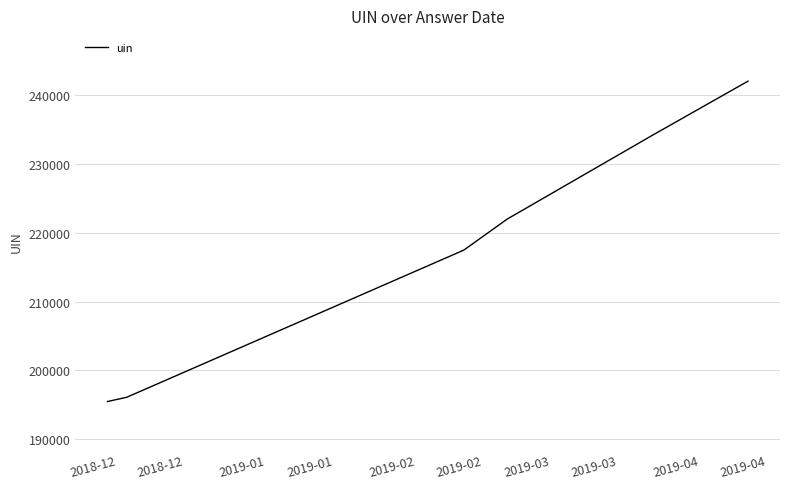

What is the sum of all values?

1307232